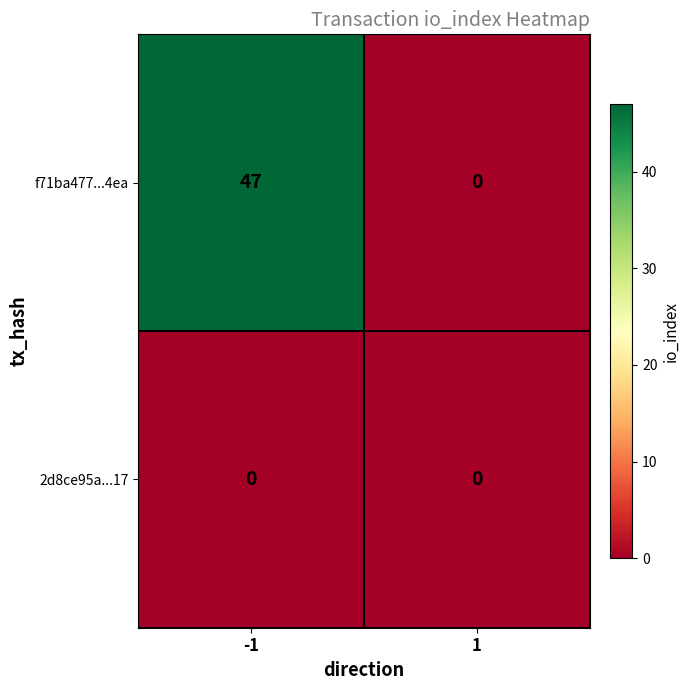

Reading left to right, extract all data points from this chart.

f71ba477...4ea: 47	0
2d8ce95a...17: 0	0